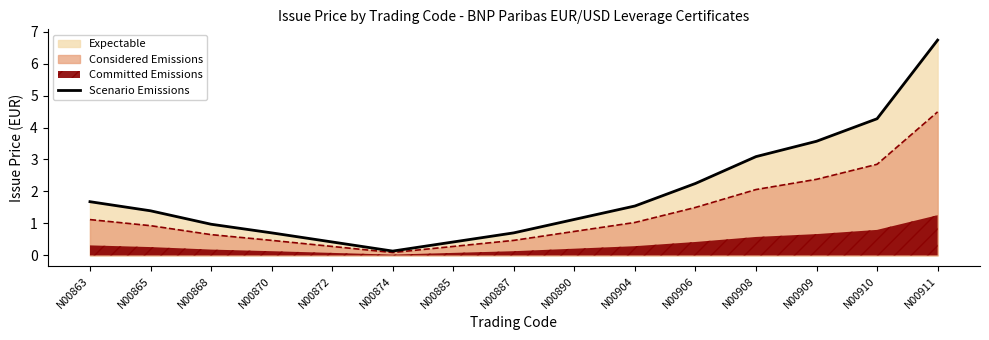

Which has a higher value, N00874 or N00868?

N00868